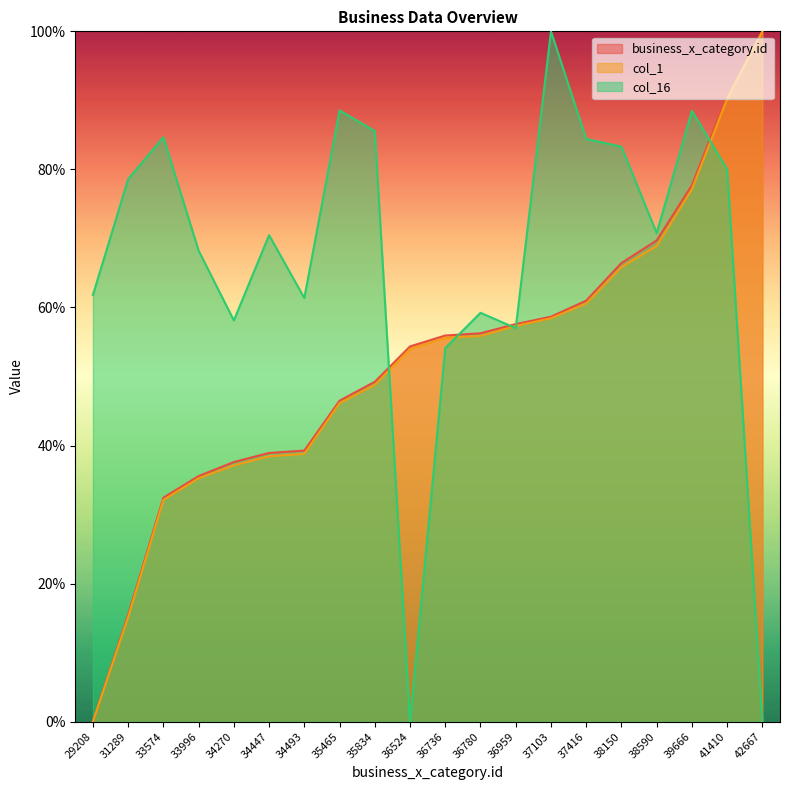

The value of business_x_category.id at 36959 is 57.6. True or false?

True